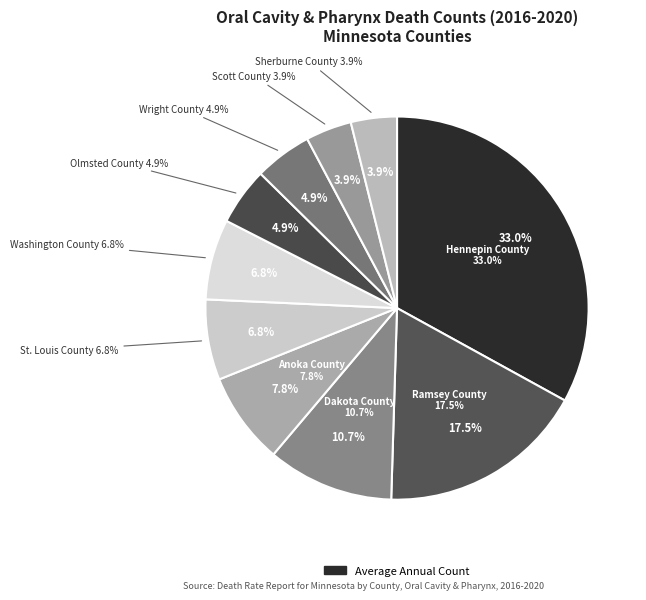

The St. Louis County slice represents 20% of the pie. True or false?

False